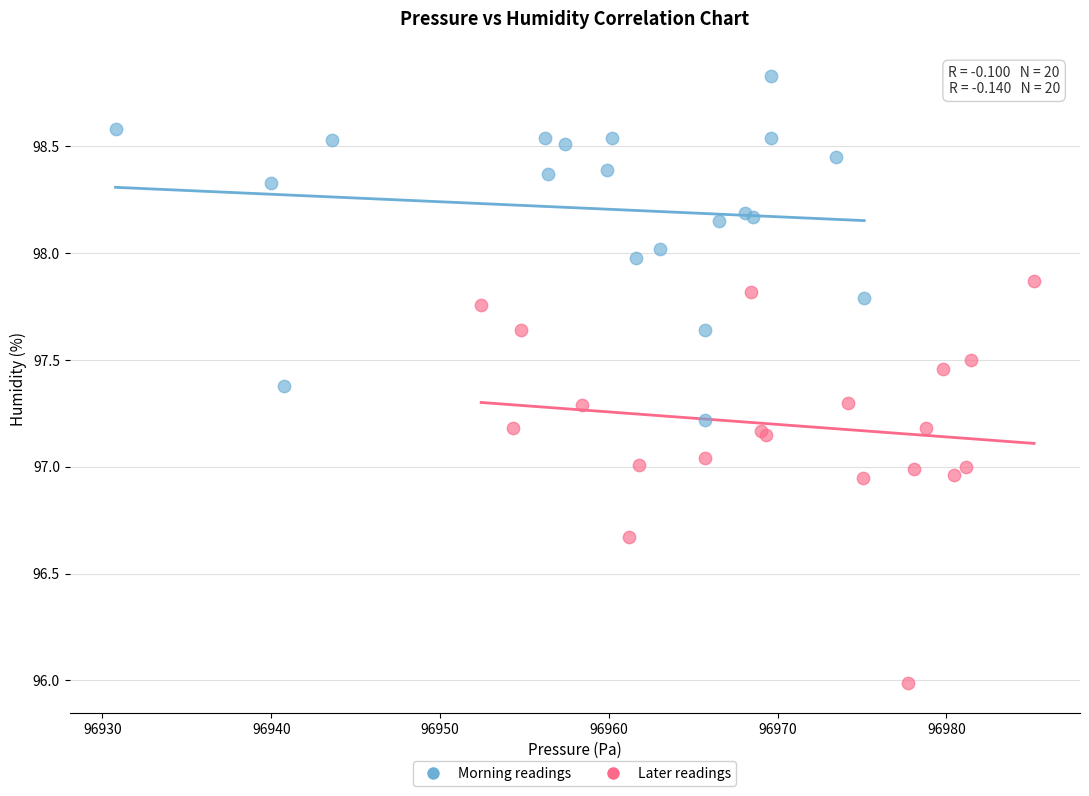

What are all the series names shown in the legend?

Morning readings, Later readings